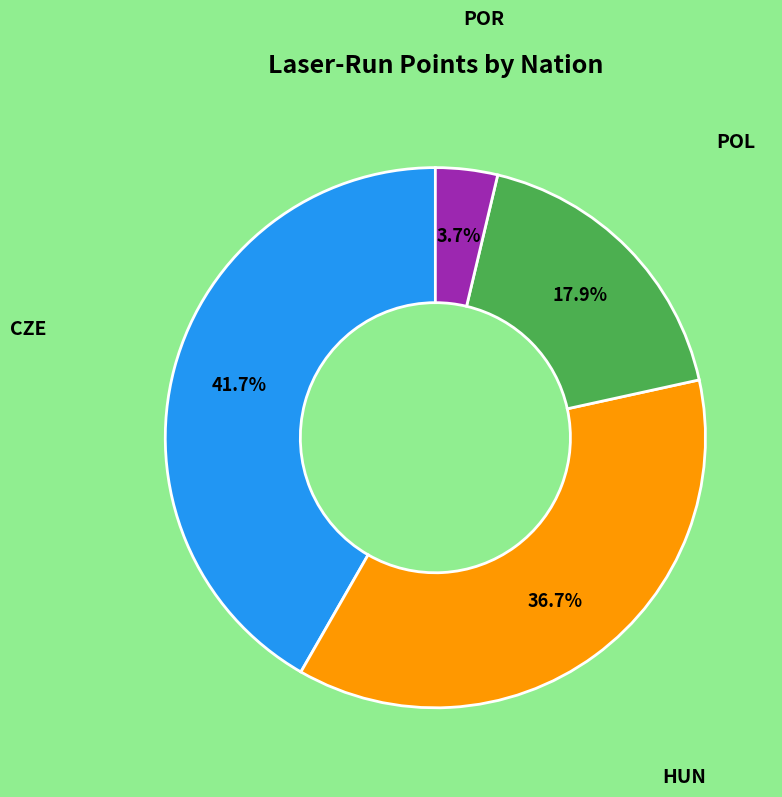

How many slices are in this pie chart?

4